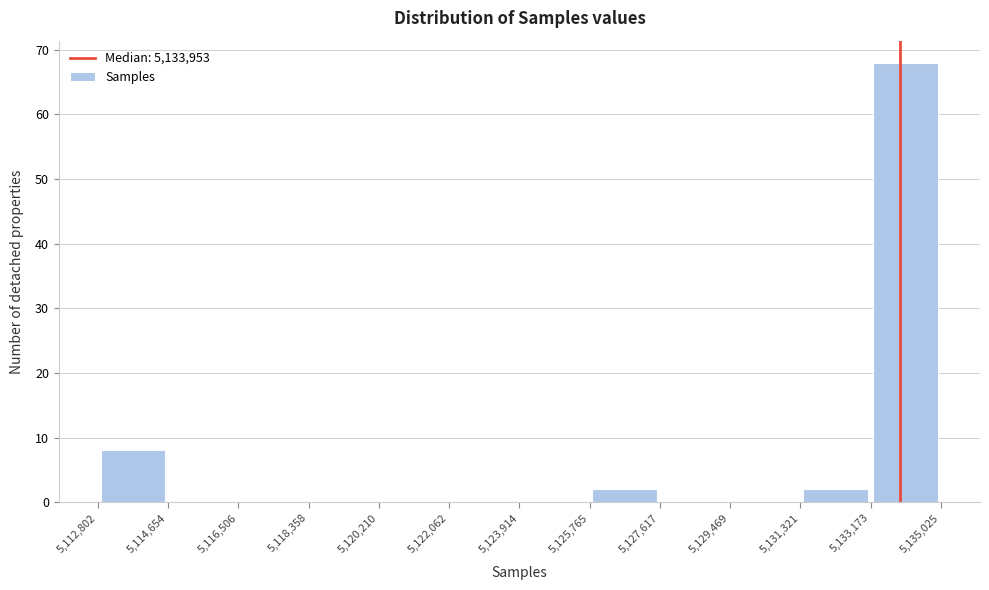

How tall is the bar that spans 5,133,173 to 5,135,025 on the x-axis? The values are not printed on the chart, so give them approximately, as read against the axis.

68